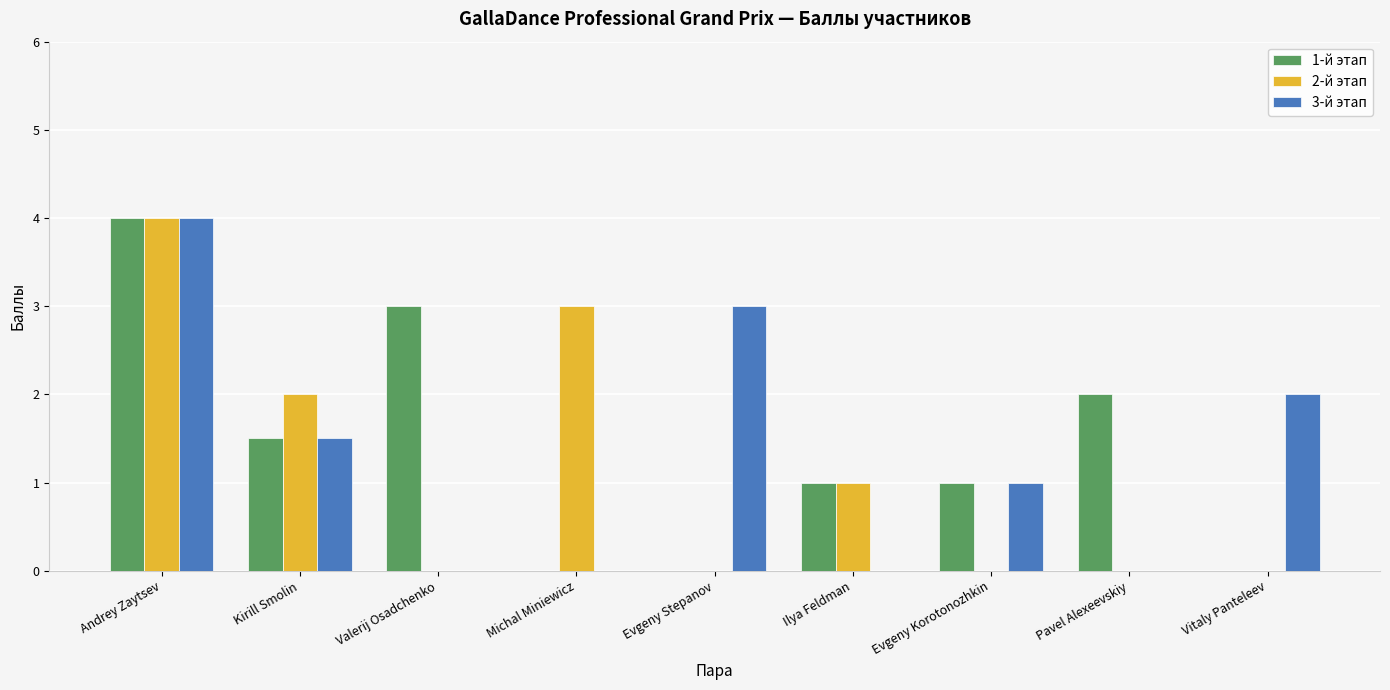

Is it true that 2-й этап equals 3.0 at Kirill Smolin?

False